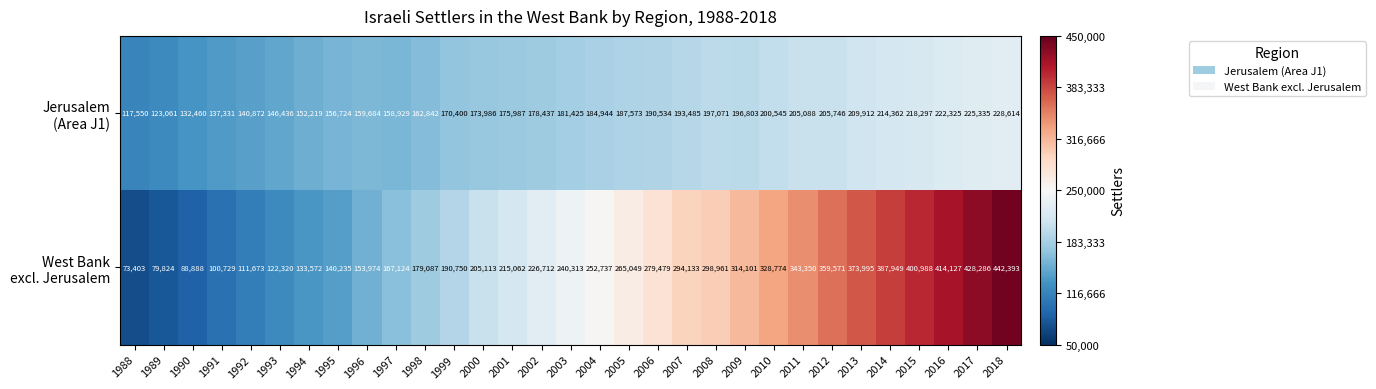

At which category does the chart reach its peak across all series?

2018